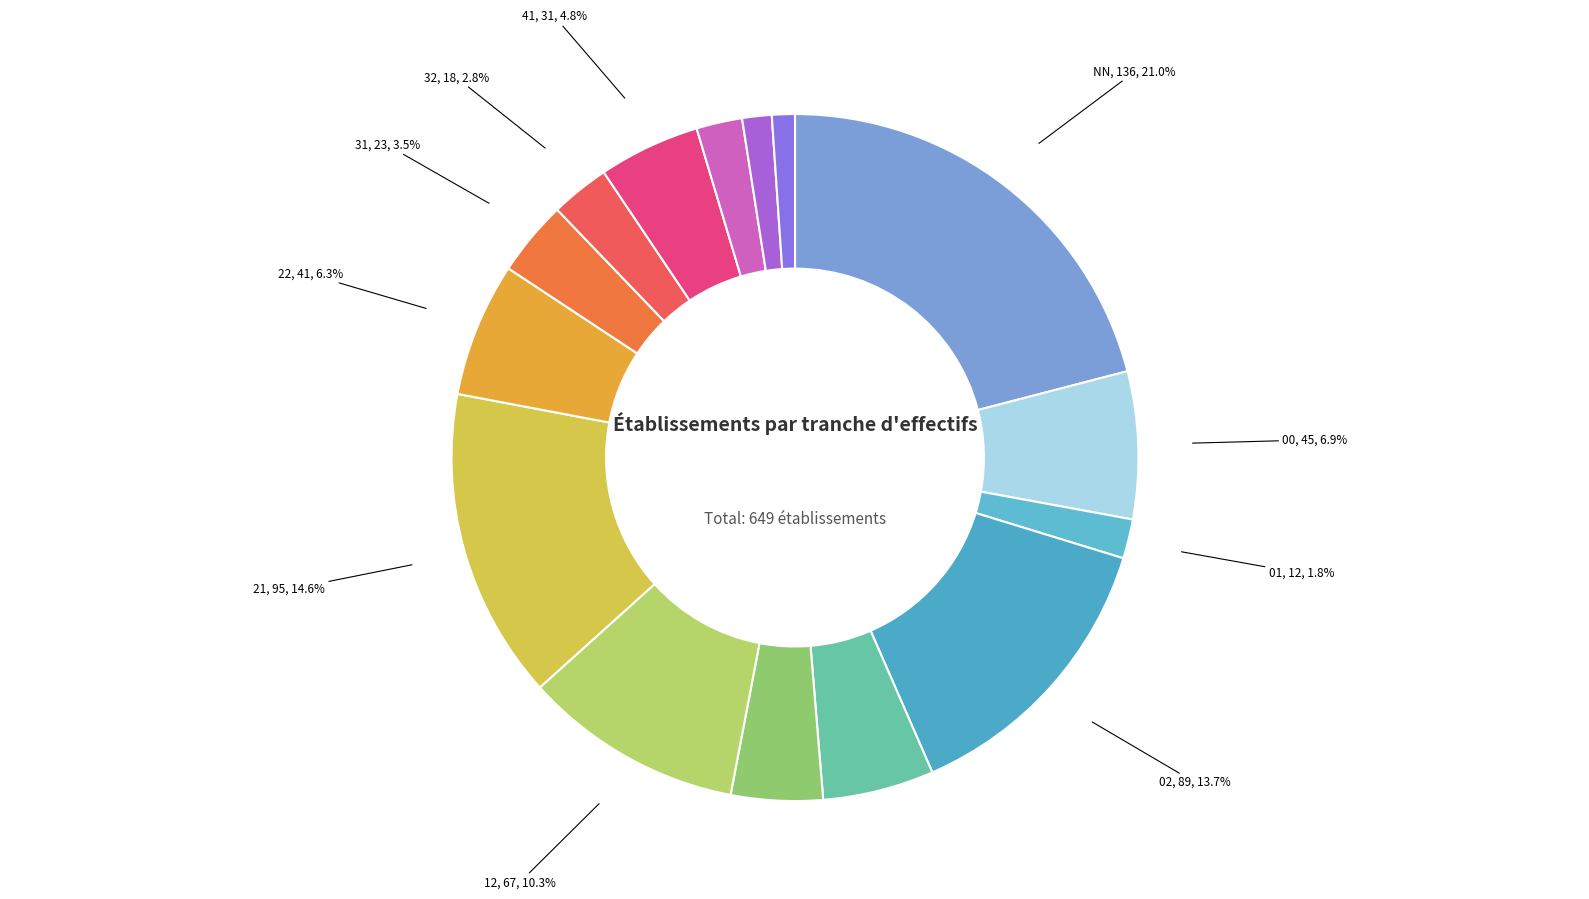

Rank the categories by value from highest to lowest.

NN, 21, 02, 12, 00, 22, 03, 41, 11, 31, 32, 42, 01, 51, 52